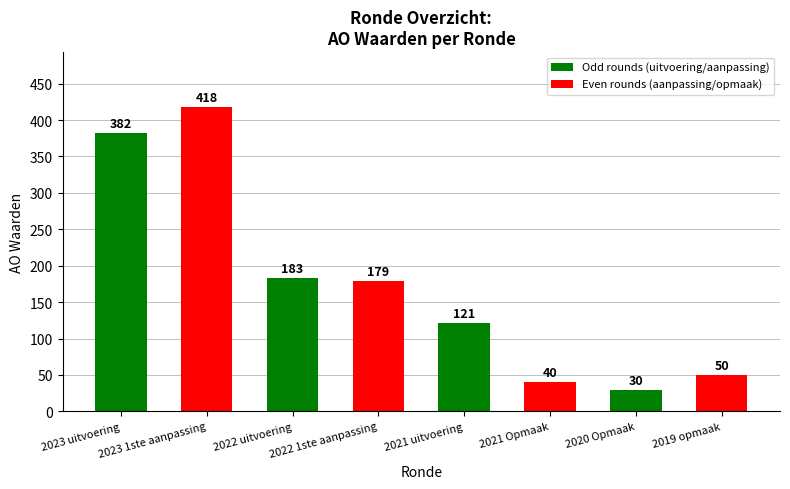

Reading left to right, list all the values displayed in this chart.

382	418	183	179	121	40	30	50